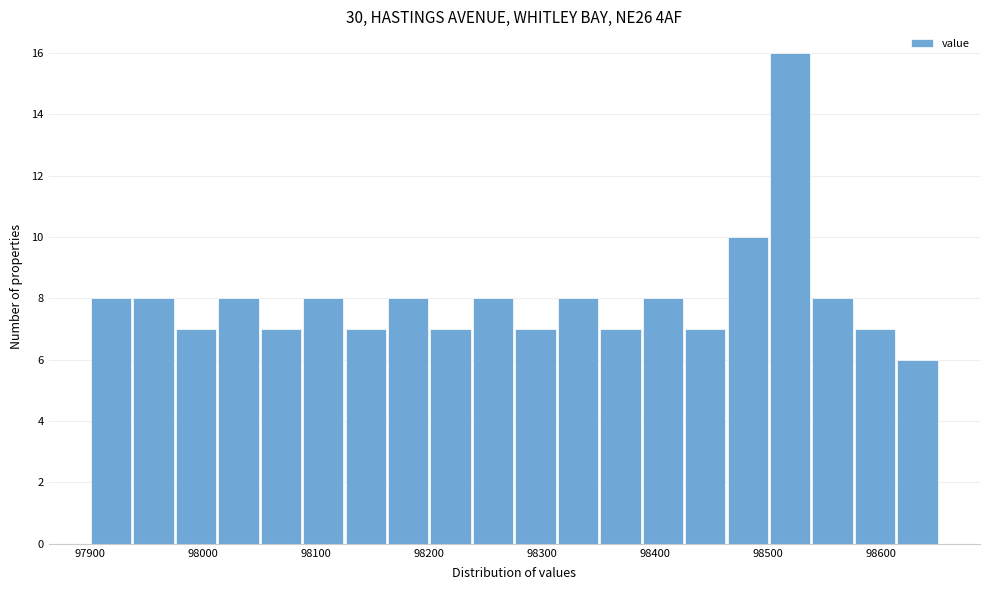

Read against the x-axis, roughly where is the centre of the tallest bar?

98520